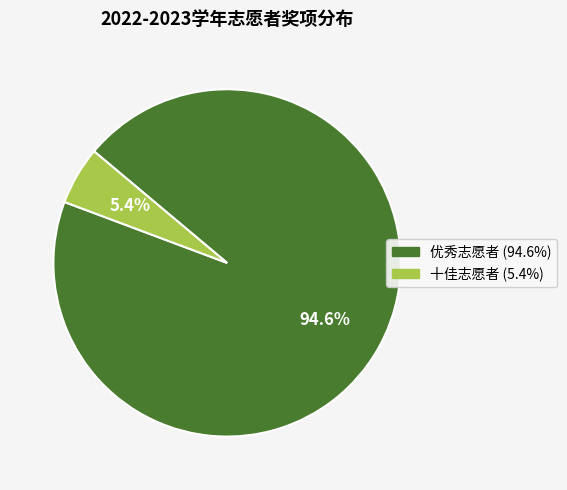

What percentage is NOT represented by 十佳志愿者?

94.6%